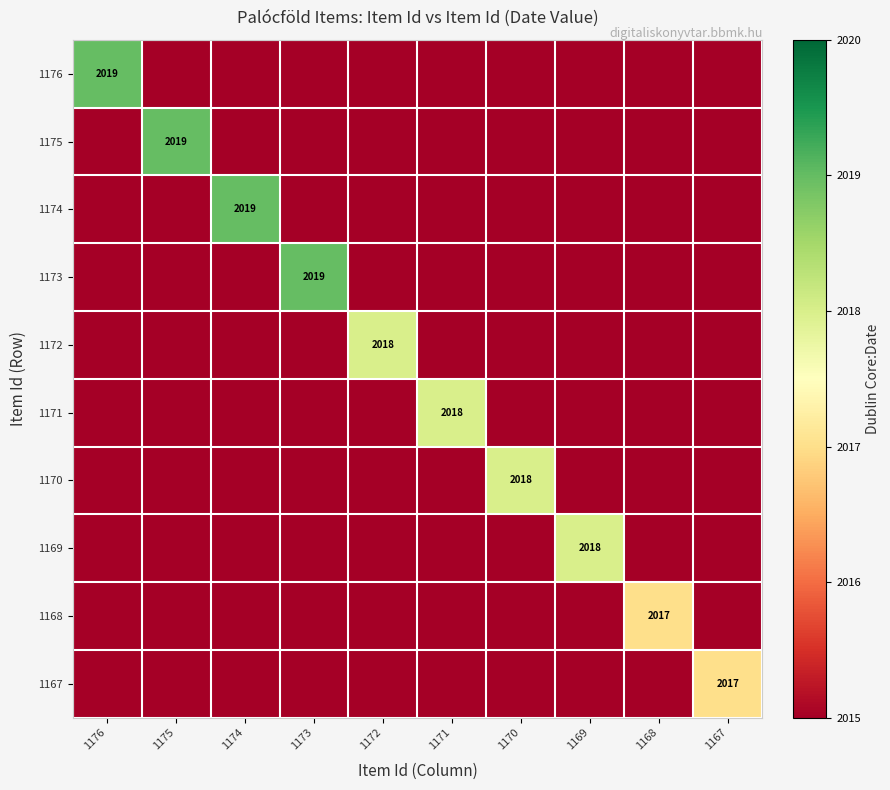

The 1170 series shows 1343 at 1168. True or false?

False